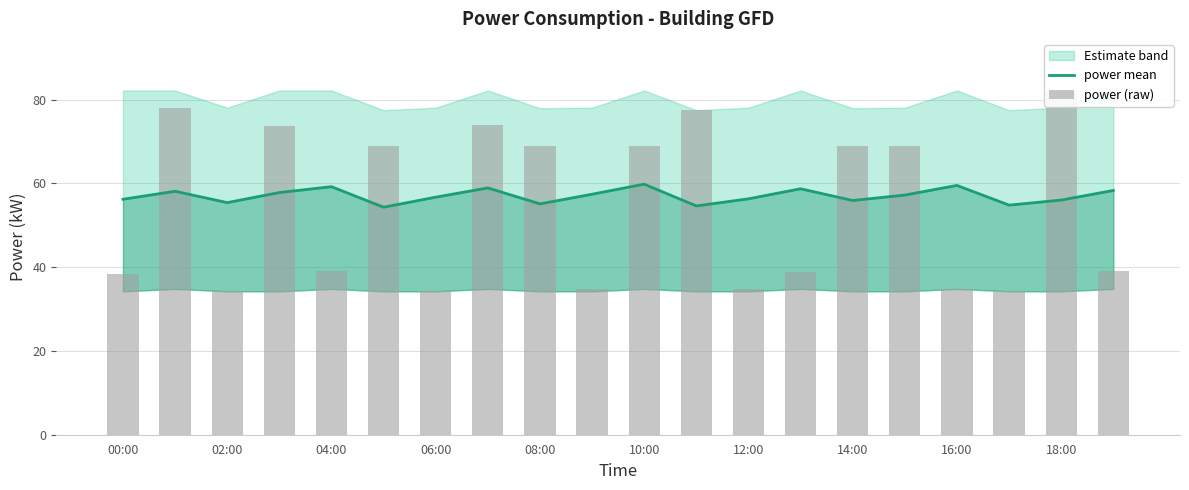

What position from the left is 10:00?

11